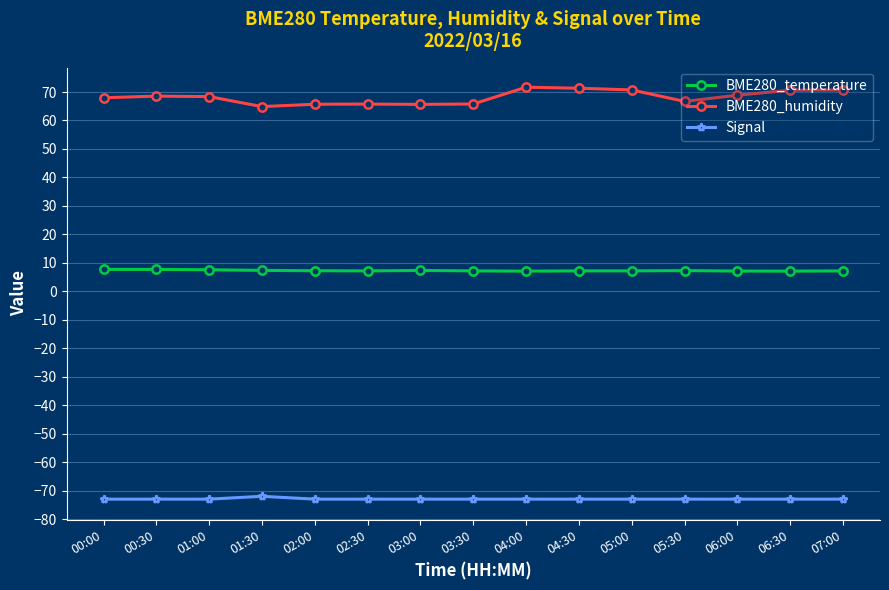

What is the label of the 6th point from the left?

02:30